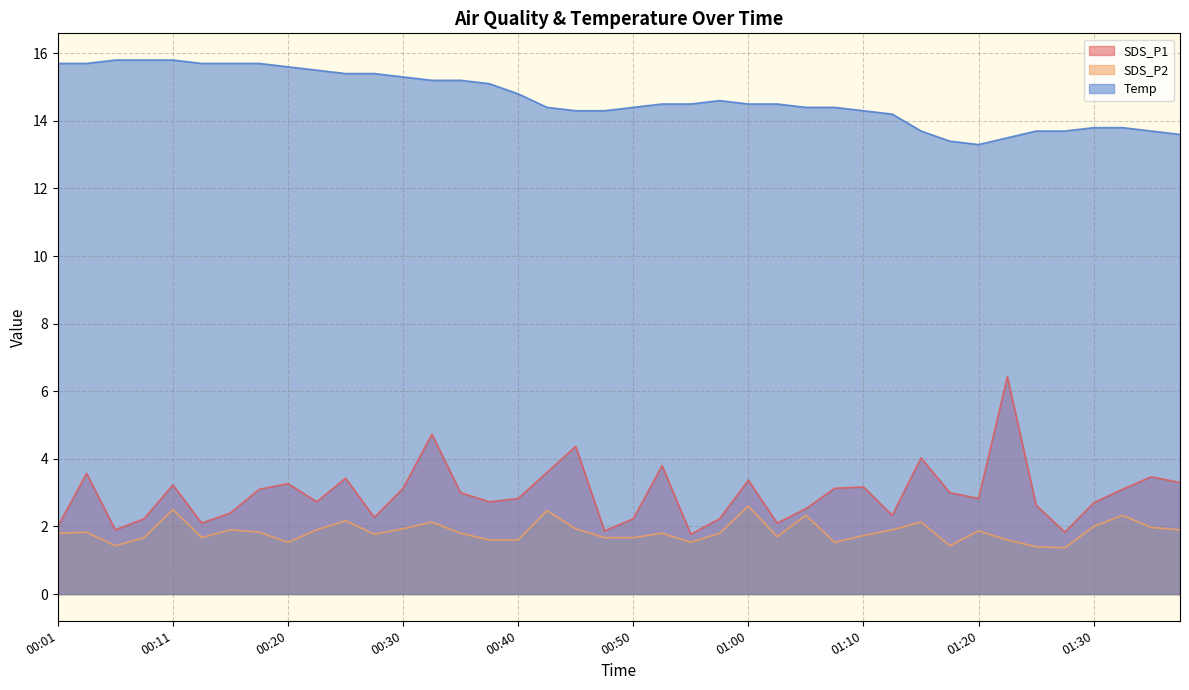

What is the label of the 3rd point from the right?

01:33